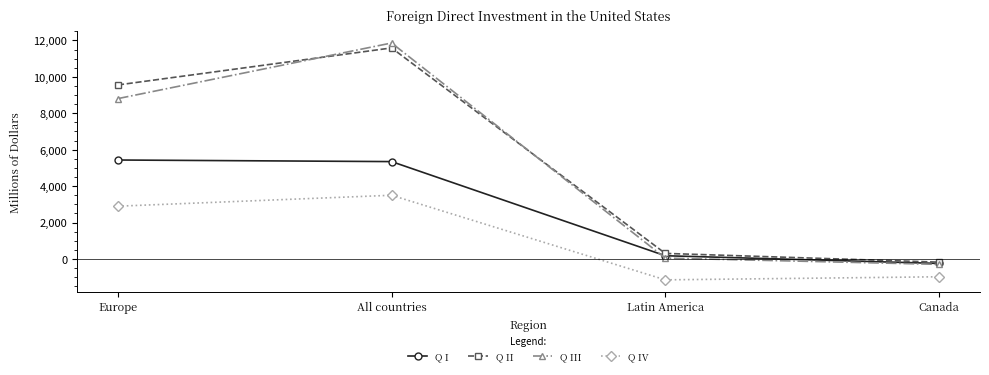

Which label corresponds to the smallest value in the chart?

Latin America